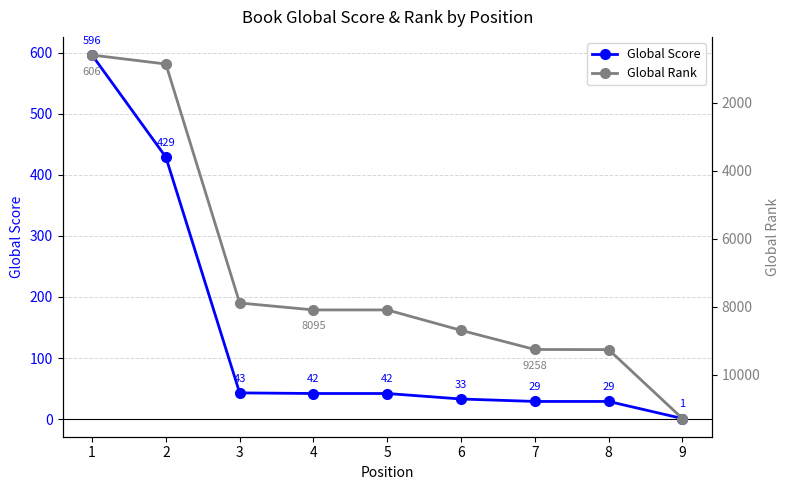

What is the minimum value for Global Rank?

606